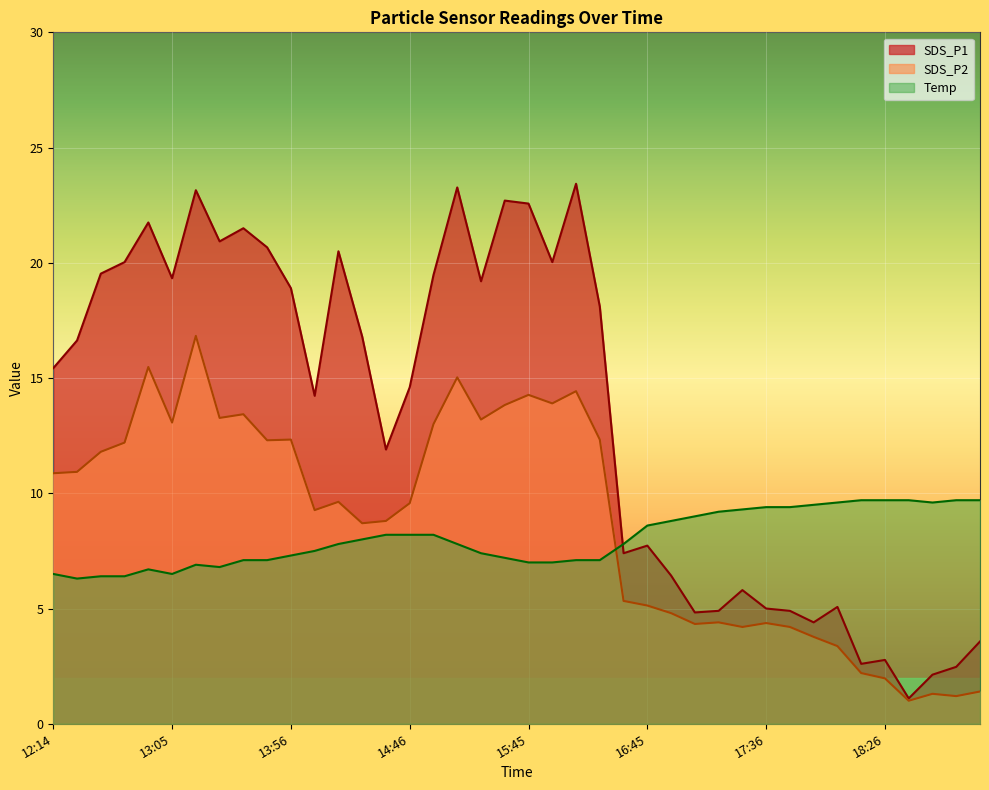

How many data points does each series have?

40